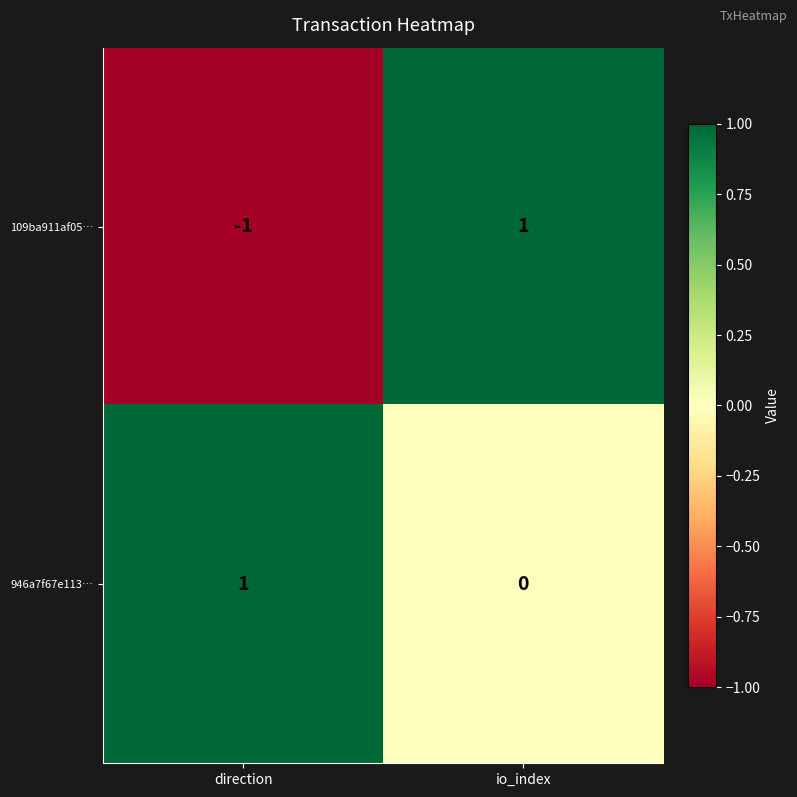

Which series has the widest spread of values?

109ba911af05…